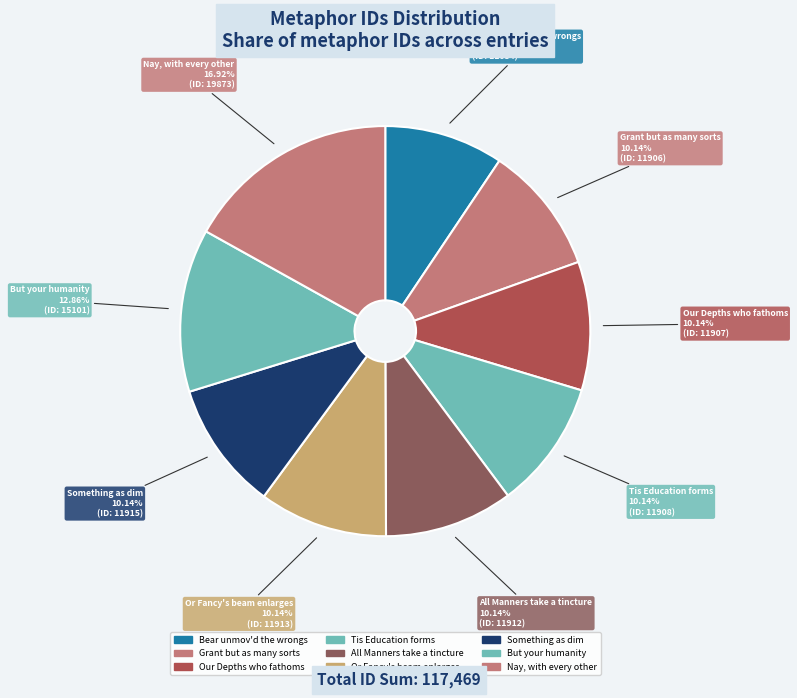

How many slices are in this pie chart?

9